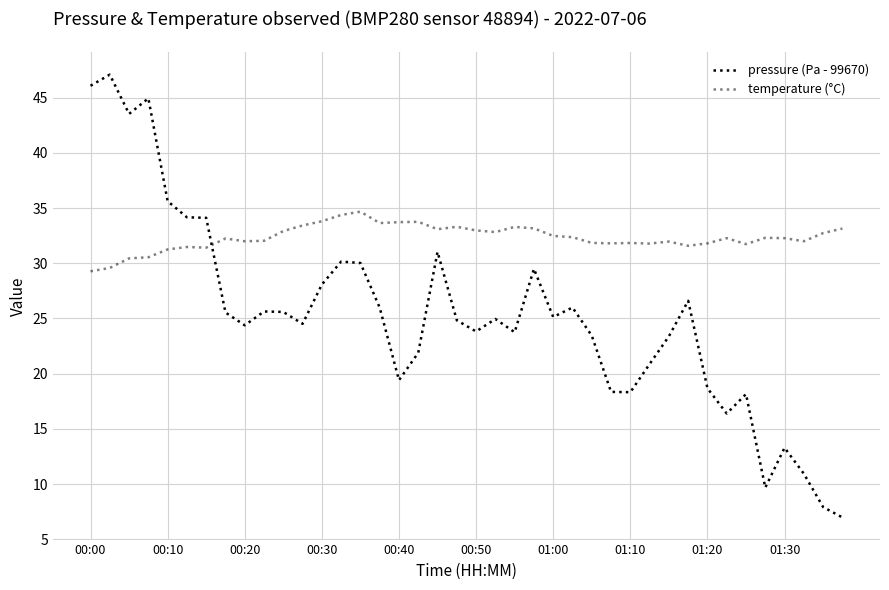

How many lines are shown in the chart?

2